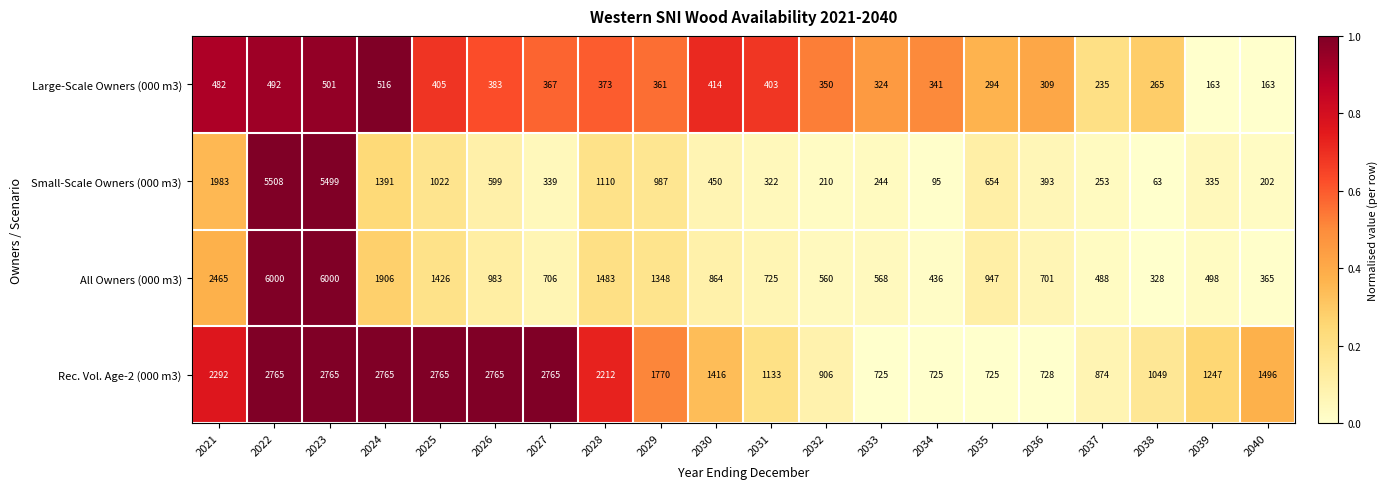

Which series has the widest spread of values?

All Owners (000 m3)